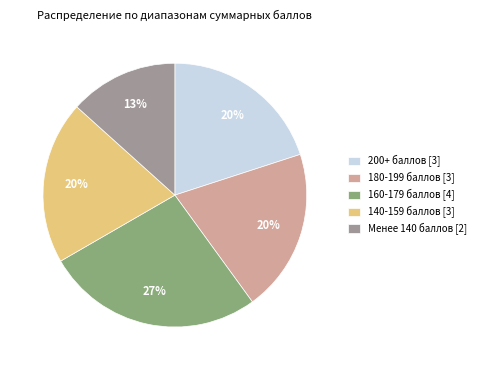

True or false: 160-179 баллов [4] accounts for 18% of the total.

False